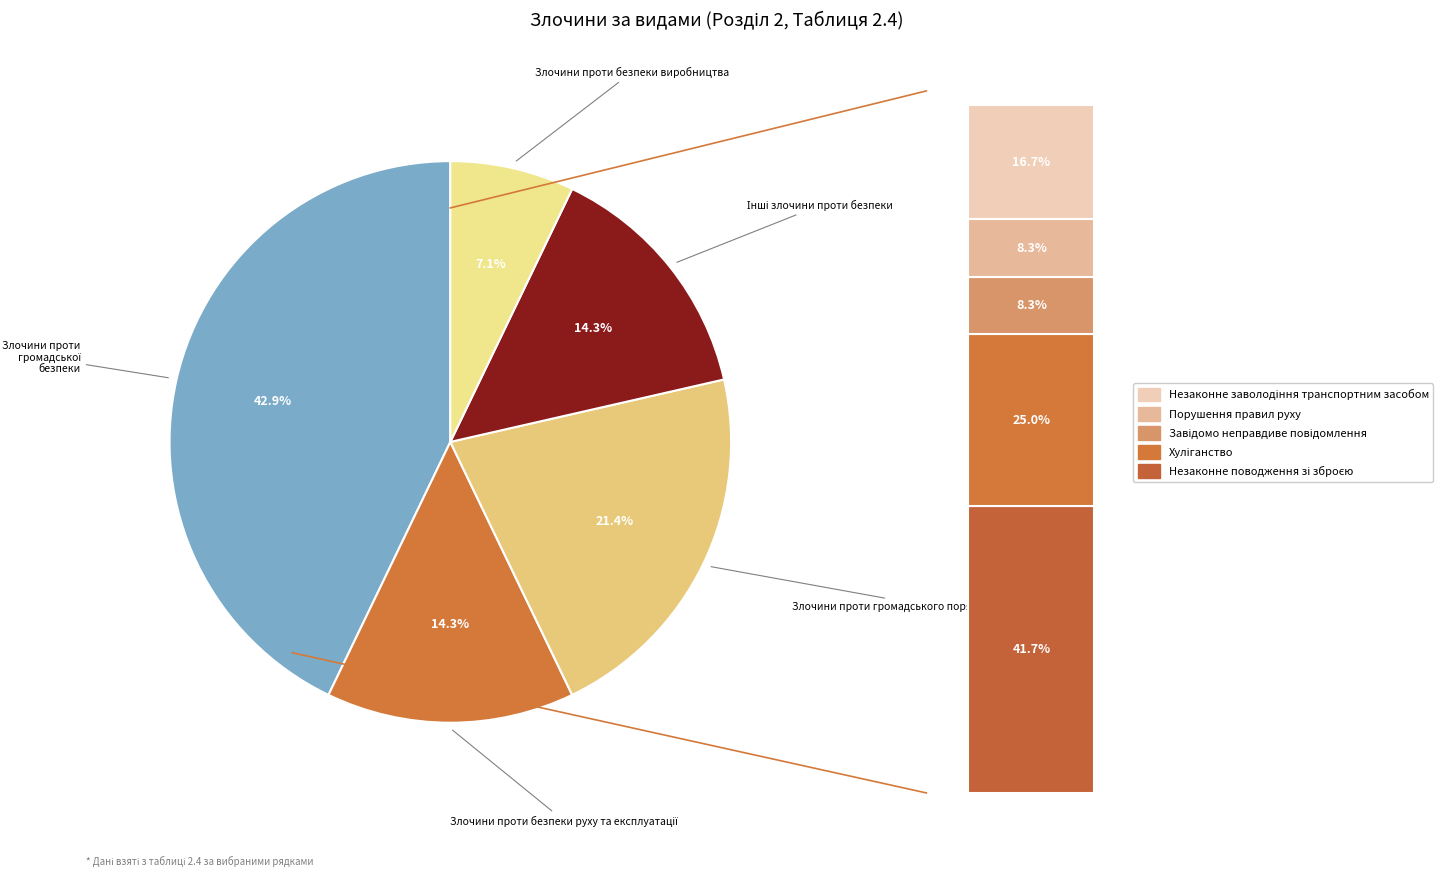

Rank the categories by value from lowest to highest.

Злочини проти безпеки виробництва, Злочини проти безпеки руху та експлуатації, Інші злочини проти безпеки, Злочини проти громадського порядку та моральності, Злочини проти громадської безпеки